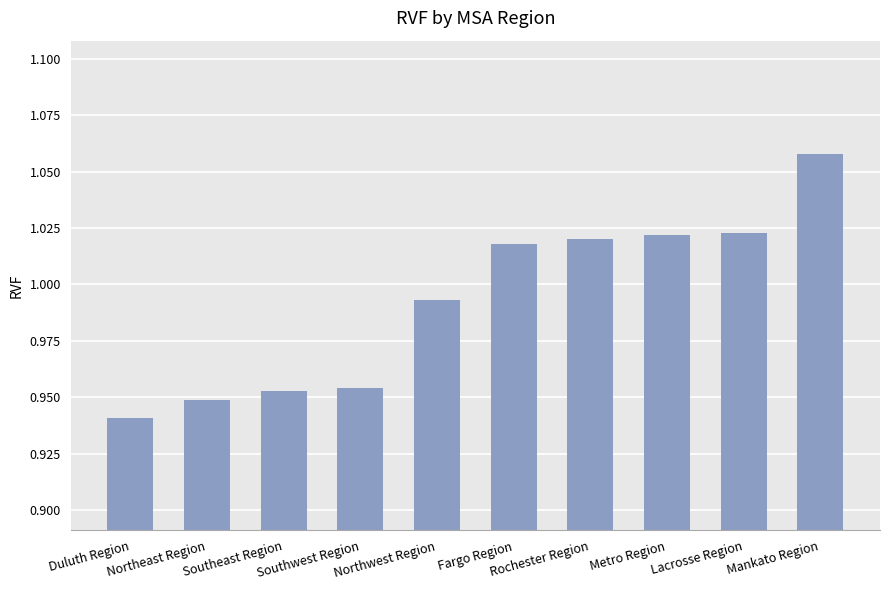

What is the difference between the maximum and minimum values?

0.1